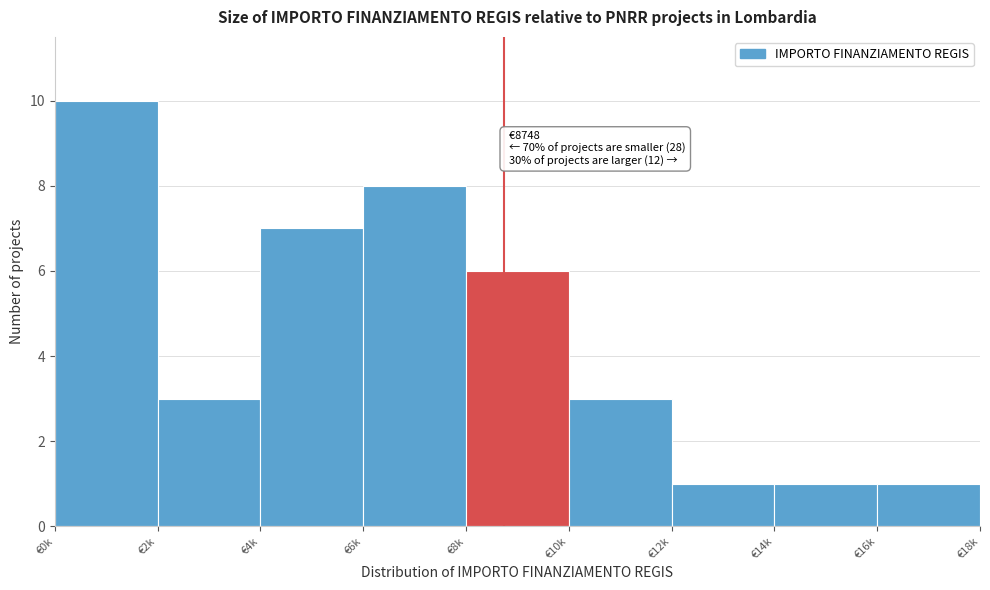

Reading left to right, list all the values displayed in this chart.

€0k=10	€2k=3	€4k=7	€6k=8	€8k=6	€10k=3	€12k=1	€14k=1	€16k=1